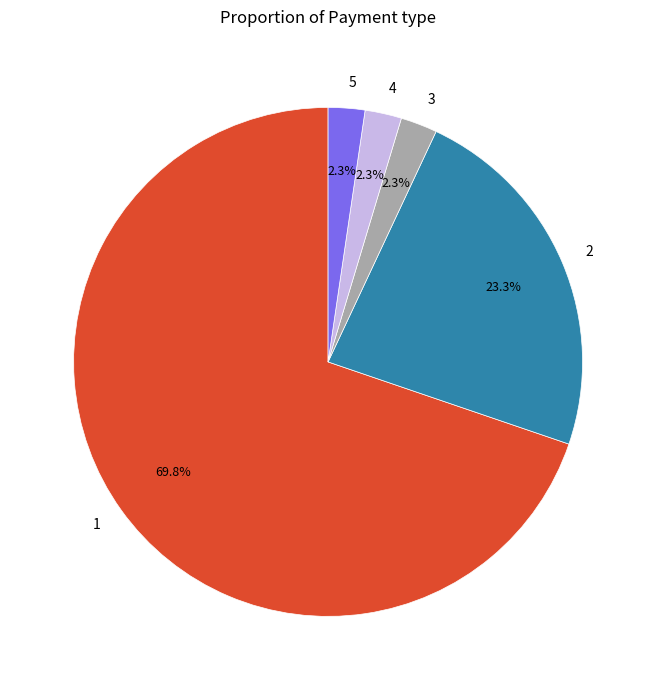

Is there a majority slice in this chart?

Yes